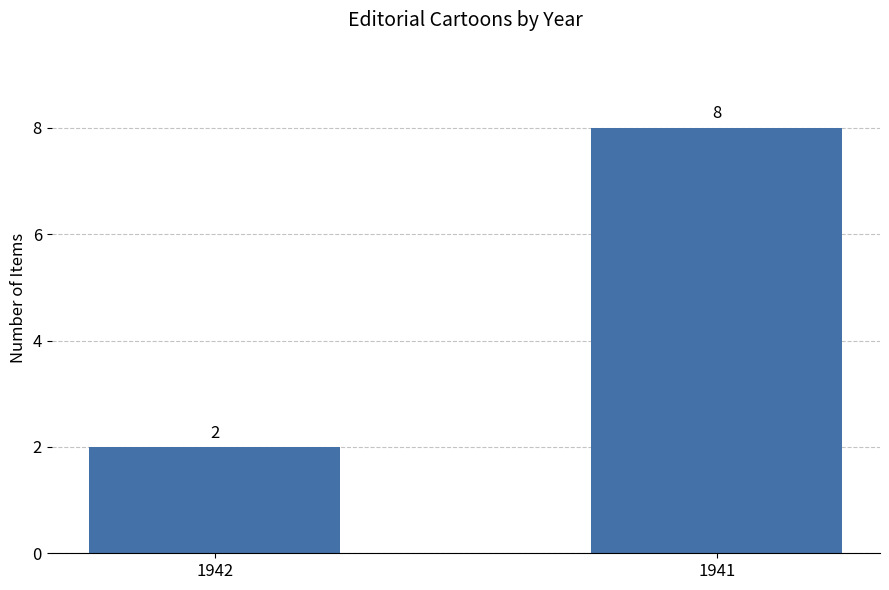

What is the ratio of the value at 1941 to the value at 1942?

4.0